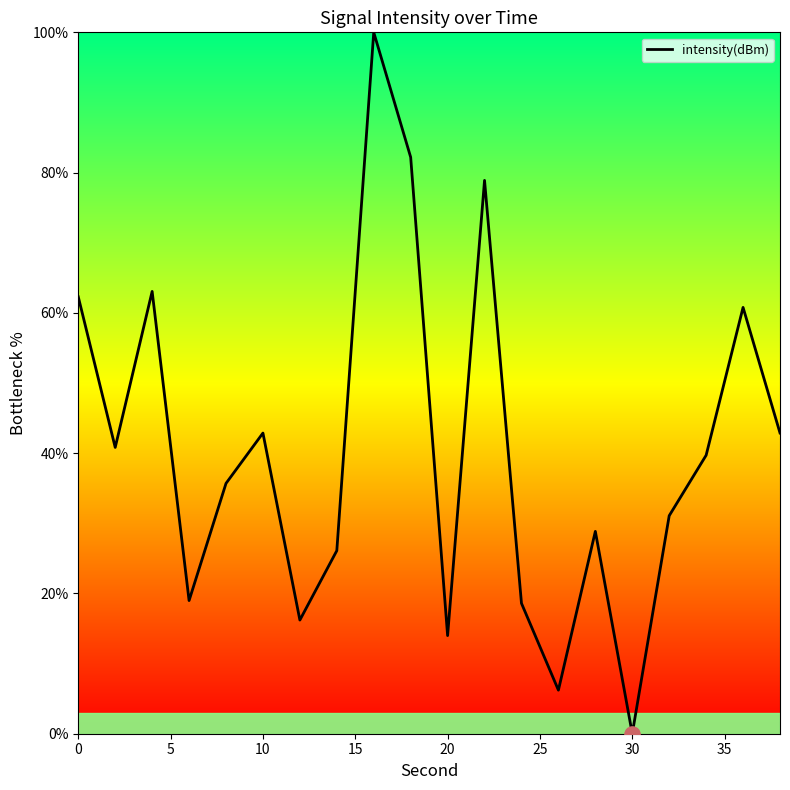

What is the maximum value shown in the chart?

100.0